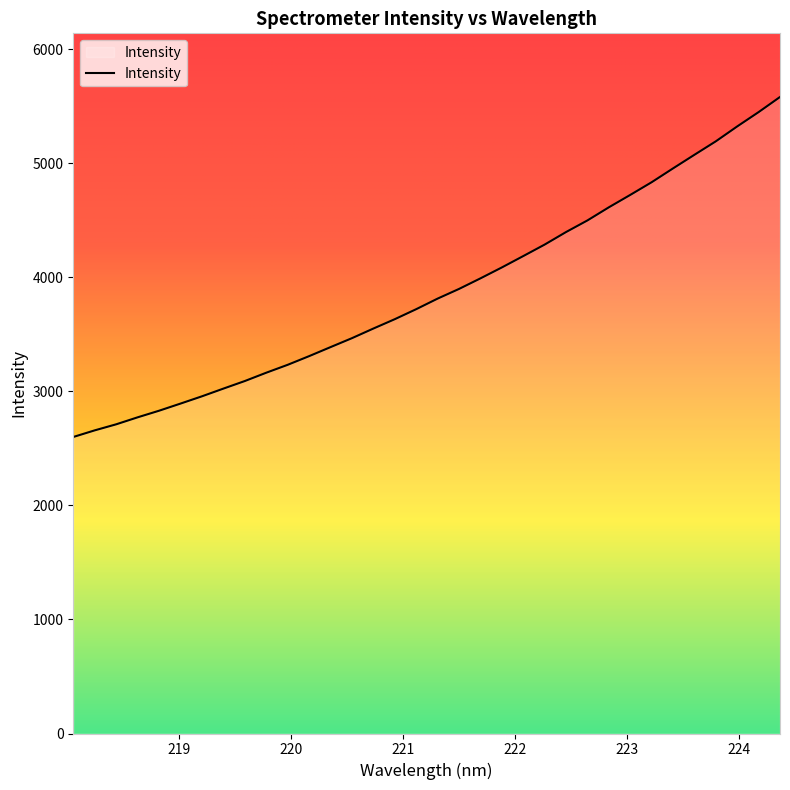

What is the difference between the maximum and minimum values?

2981.9